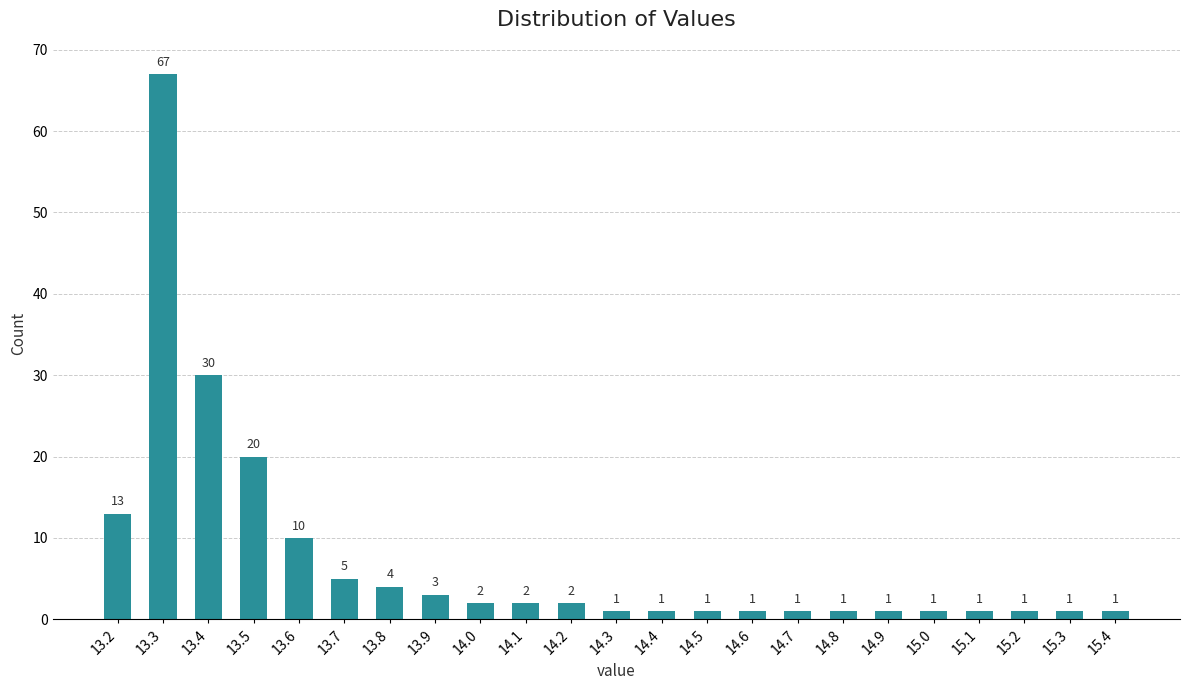

Reading left to right, list all the values displayed in this chart.

13	67	30	20	10	5	4	3	2	2	2	1	1	1	1	1	1	1	1	1	1	1	1